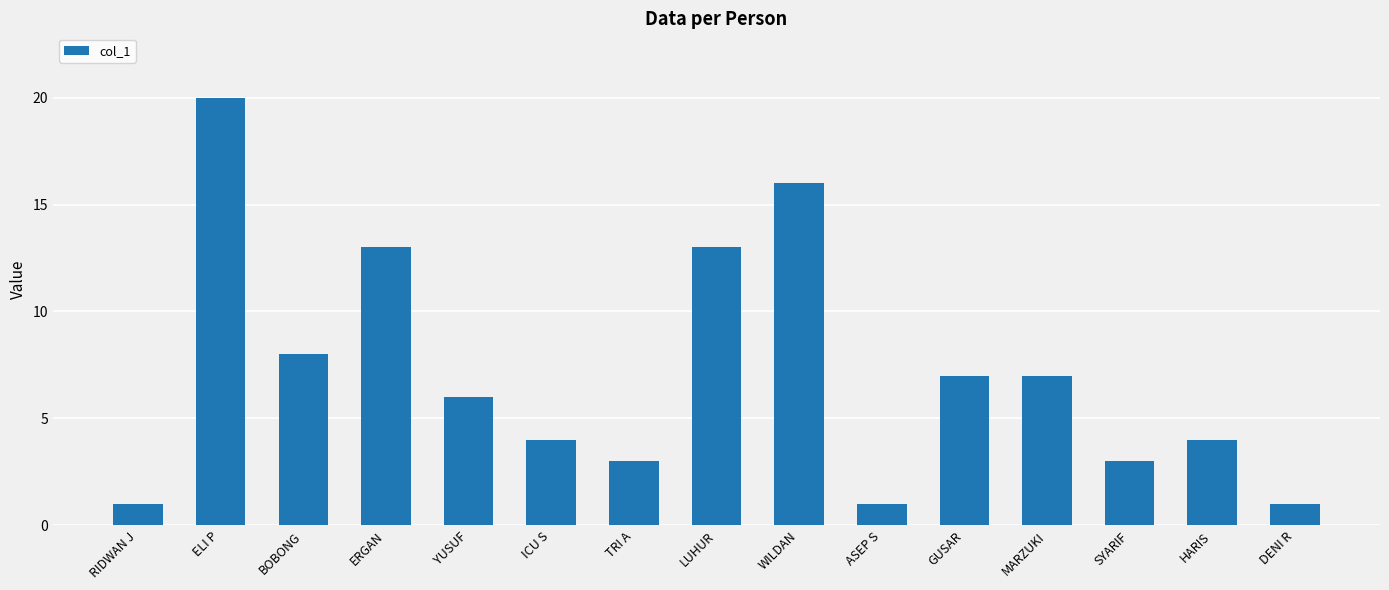

Reading left to right, transcribe all the data shown in this chart.

1	20	8	13	6	4	3	13	16	1	7	7	3	4	1